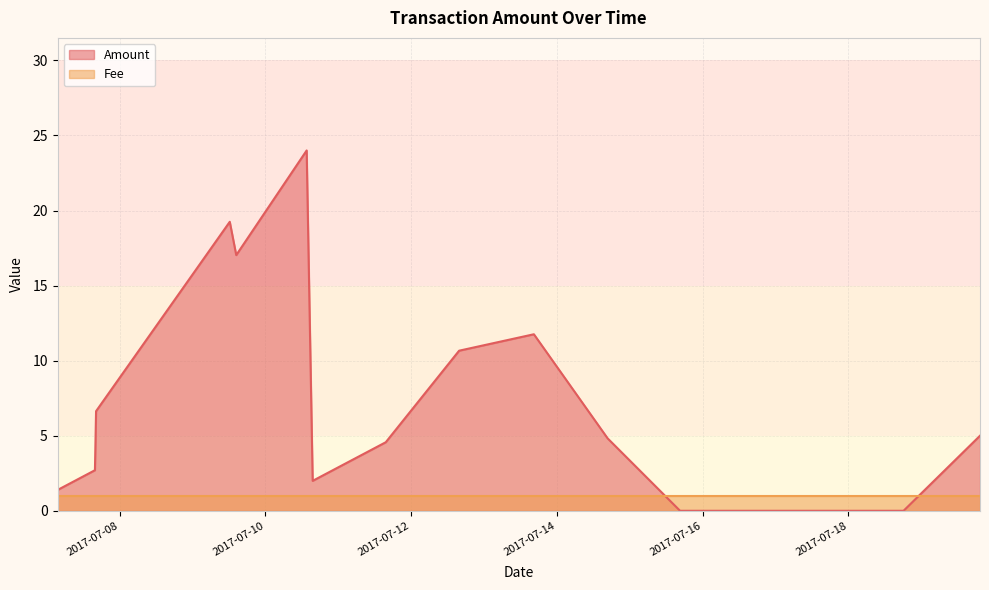

What is the label of the 9th point from the right?

2017-07-11 15:37:54